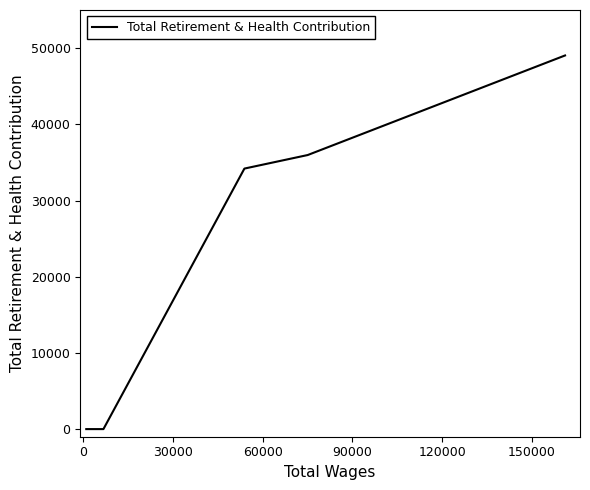

Count the number of categories in the chart.

8